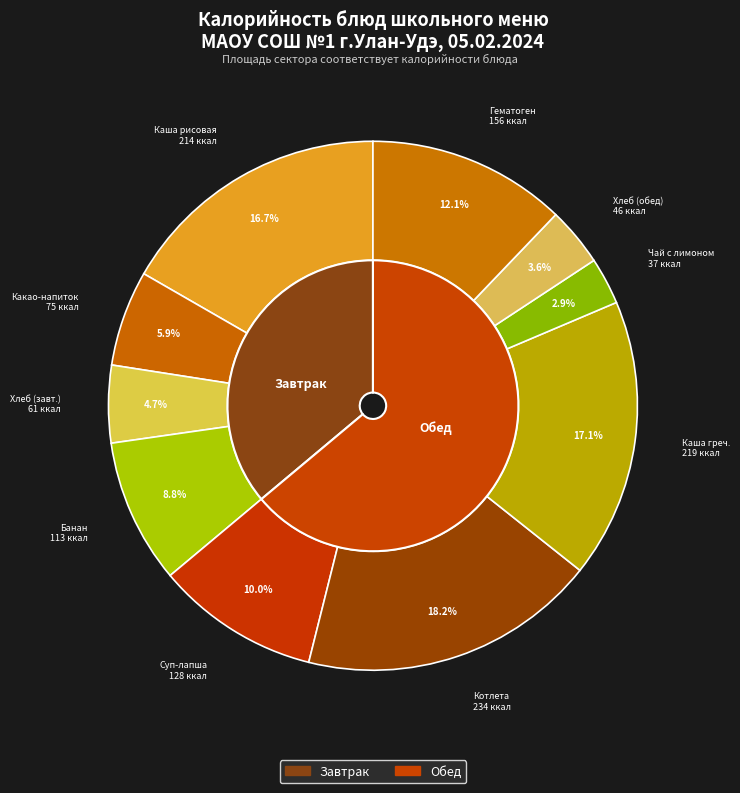

Between Гарнир каша гречневая рассыпчатая and Чай с лимоном, which is larger?

Гарнир каша гречневая рассыпчатая